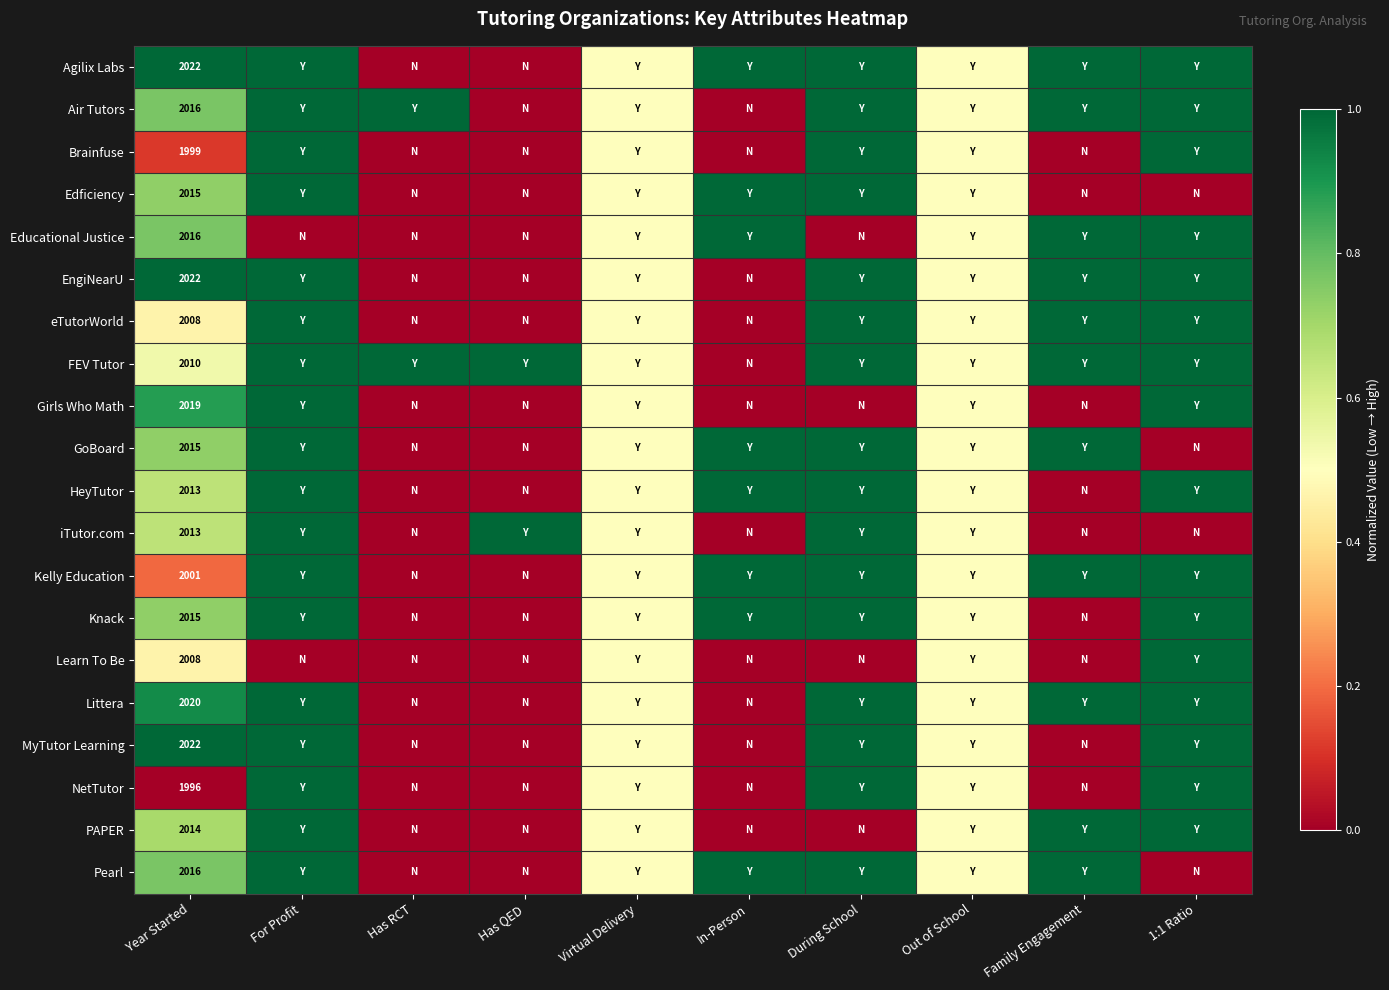

The value of NetTutor at Year Started is 1996.0. True or false?

True